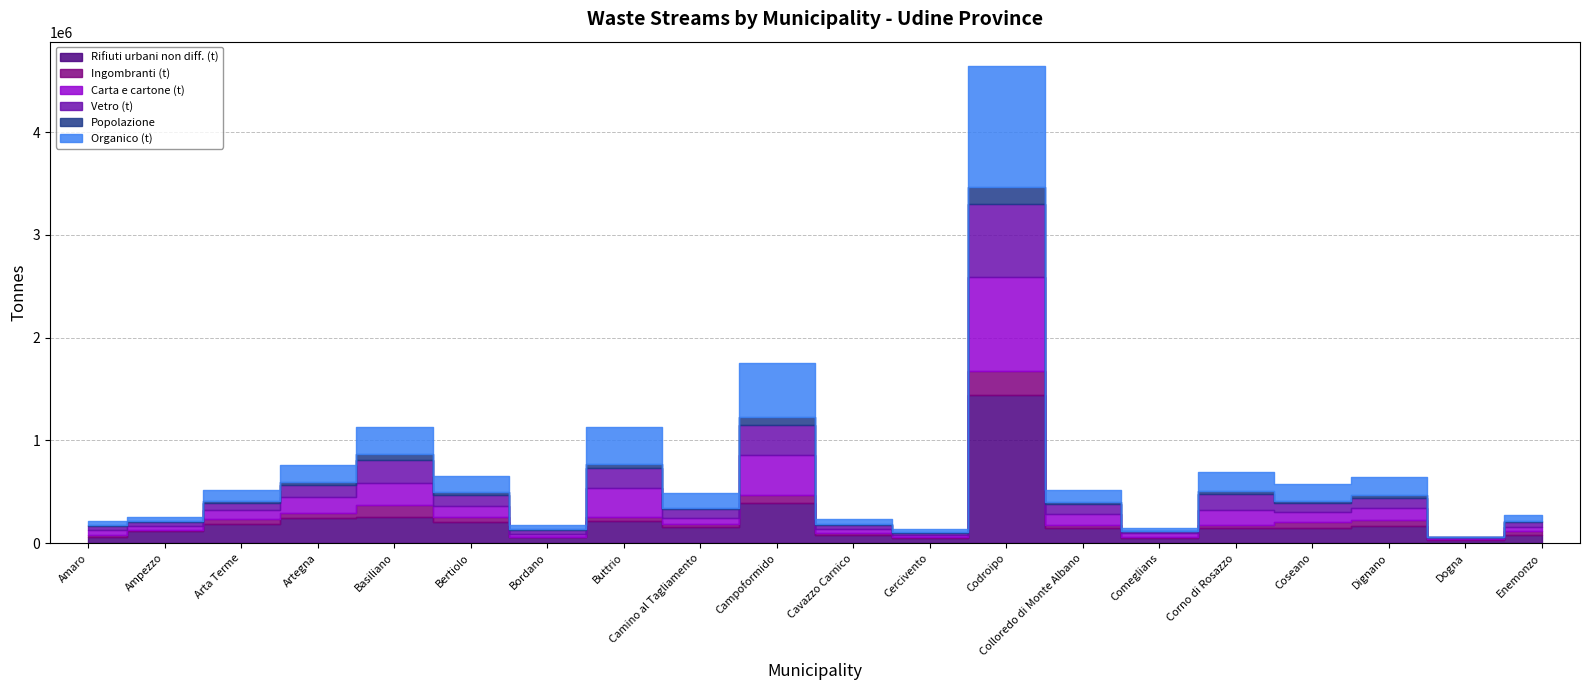

True or false: Popolazione and Carta e cartone (t) cross at least once.

False